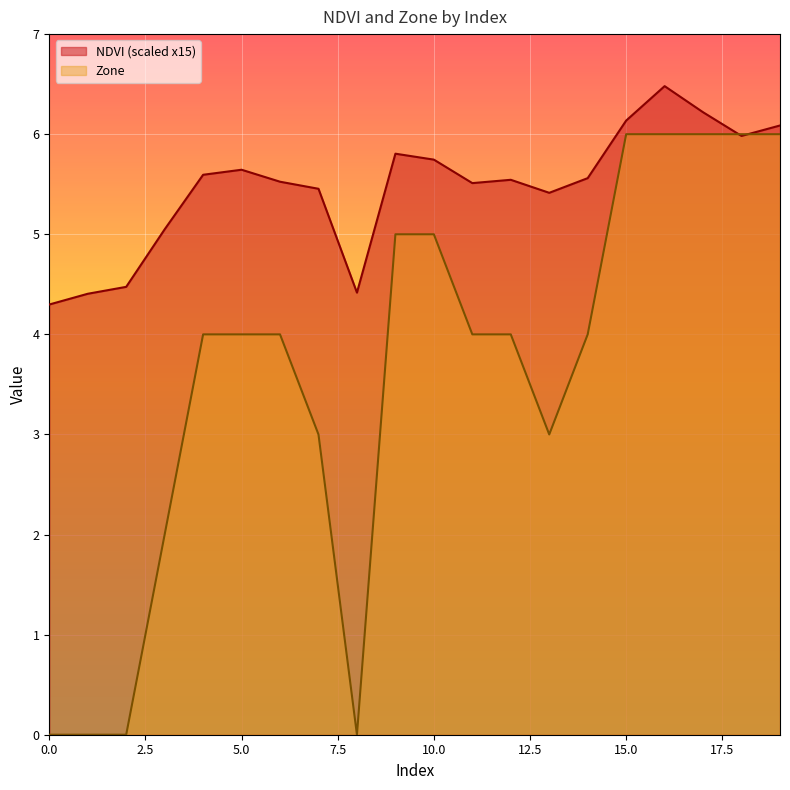

Rank the series at 8 from lowest to highest value.

Zone, NDVI